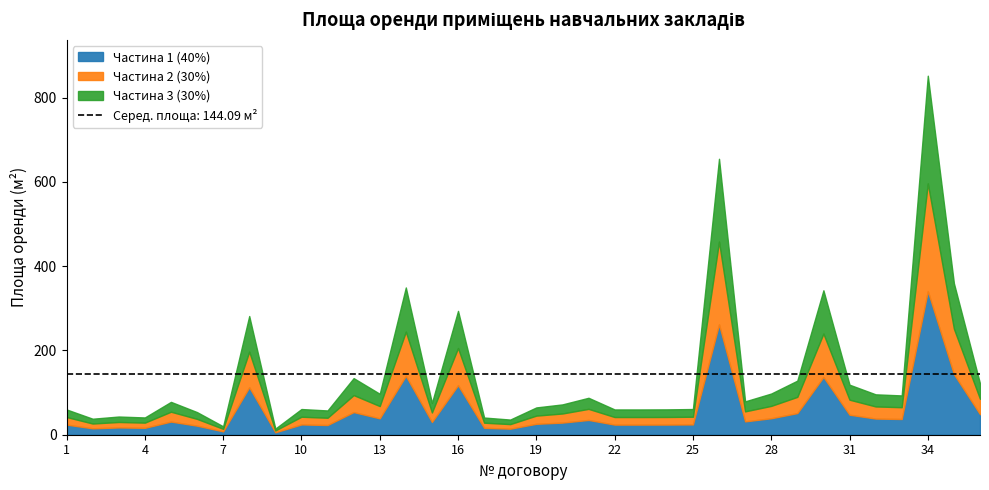

How many data points does each series have?

36